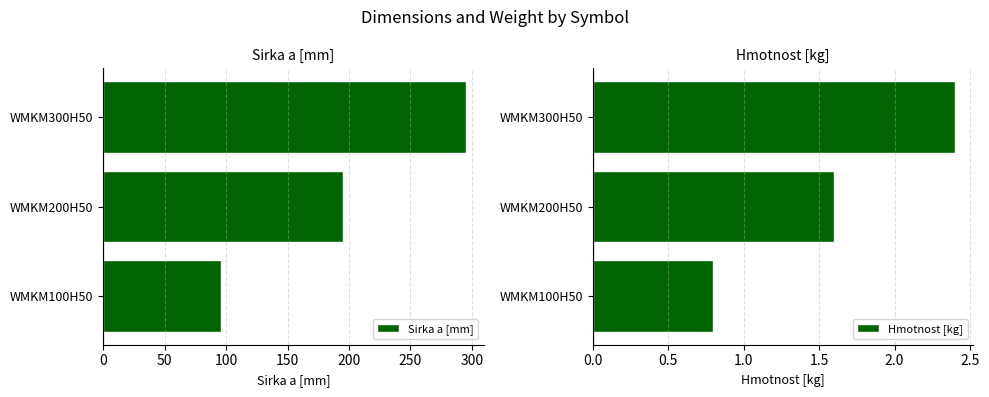

At how many categories does at least one series exceed 152?

2